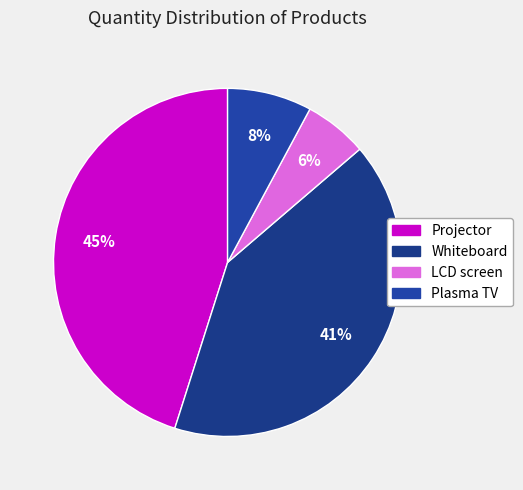

Which slice is the smallest?

LCD screen